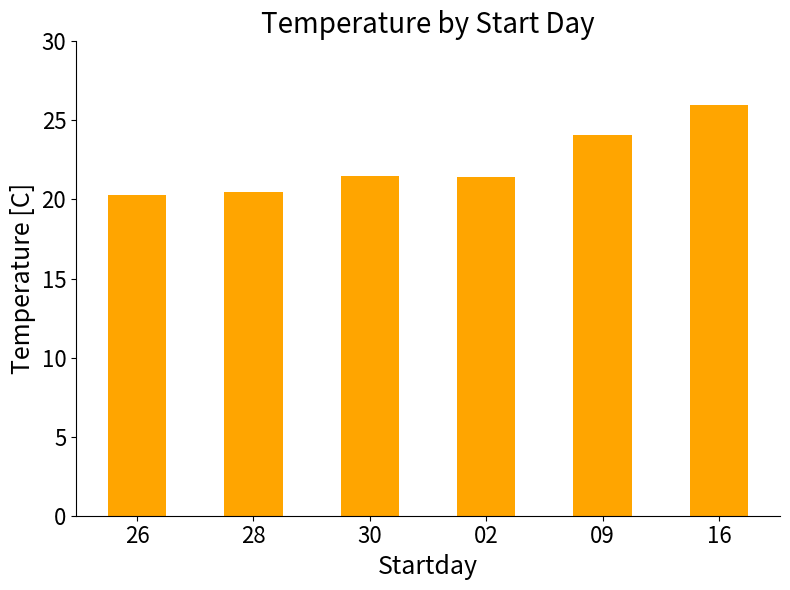

What is the sum of the values at 09 and 16?

50.1